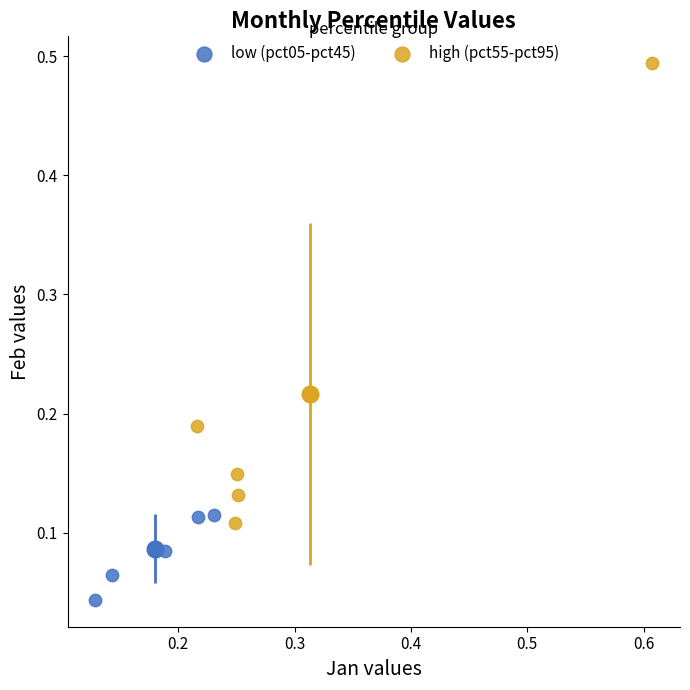

Which series reaches the maximum Y coordinate?

high (pct55-pct95)